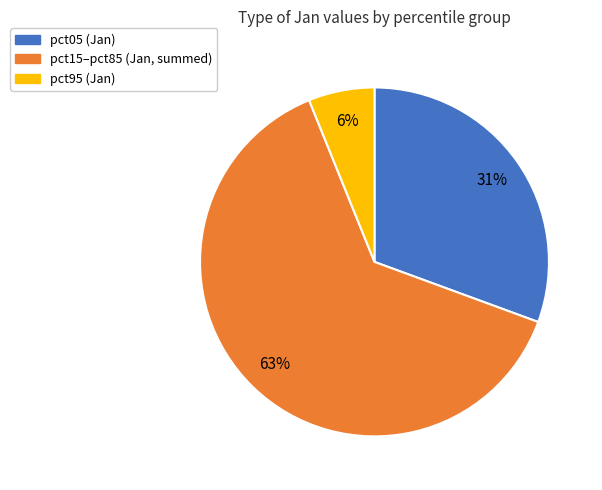

Is there a majority slice in this chart?

Yes